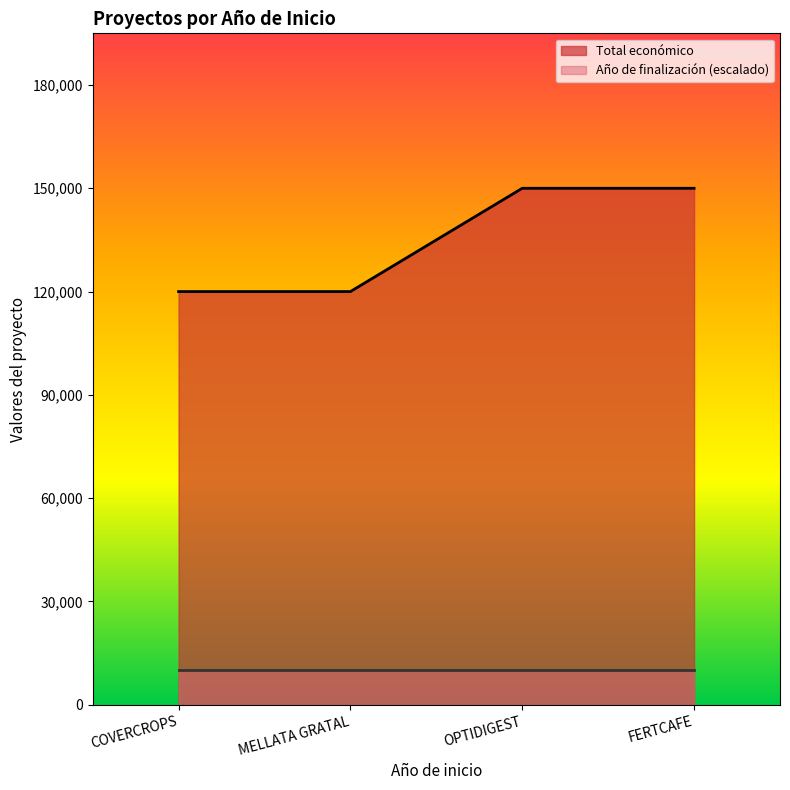

What is the label of the 1st point from the right?

FERTCAFE